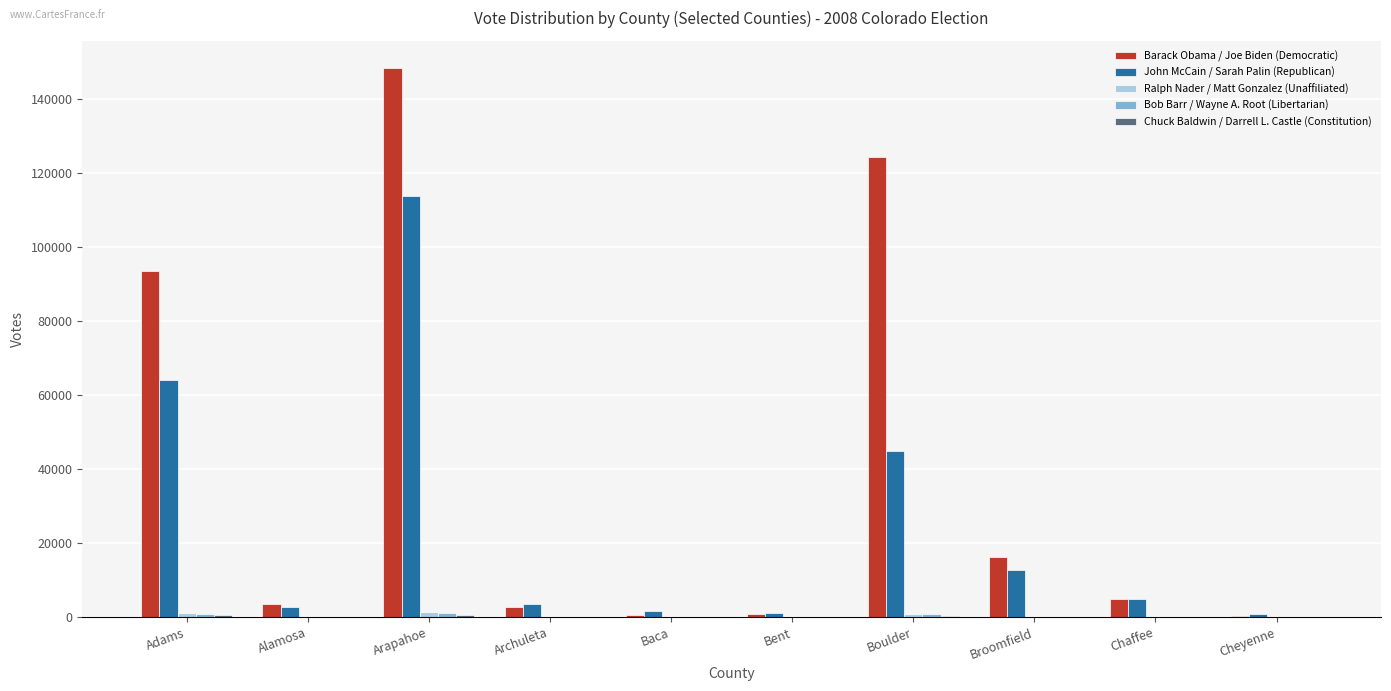

The John McCain / Sarah Palin (Republican) series shows 3638 at Archuleta. True or false?

True